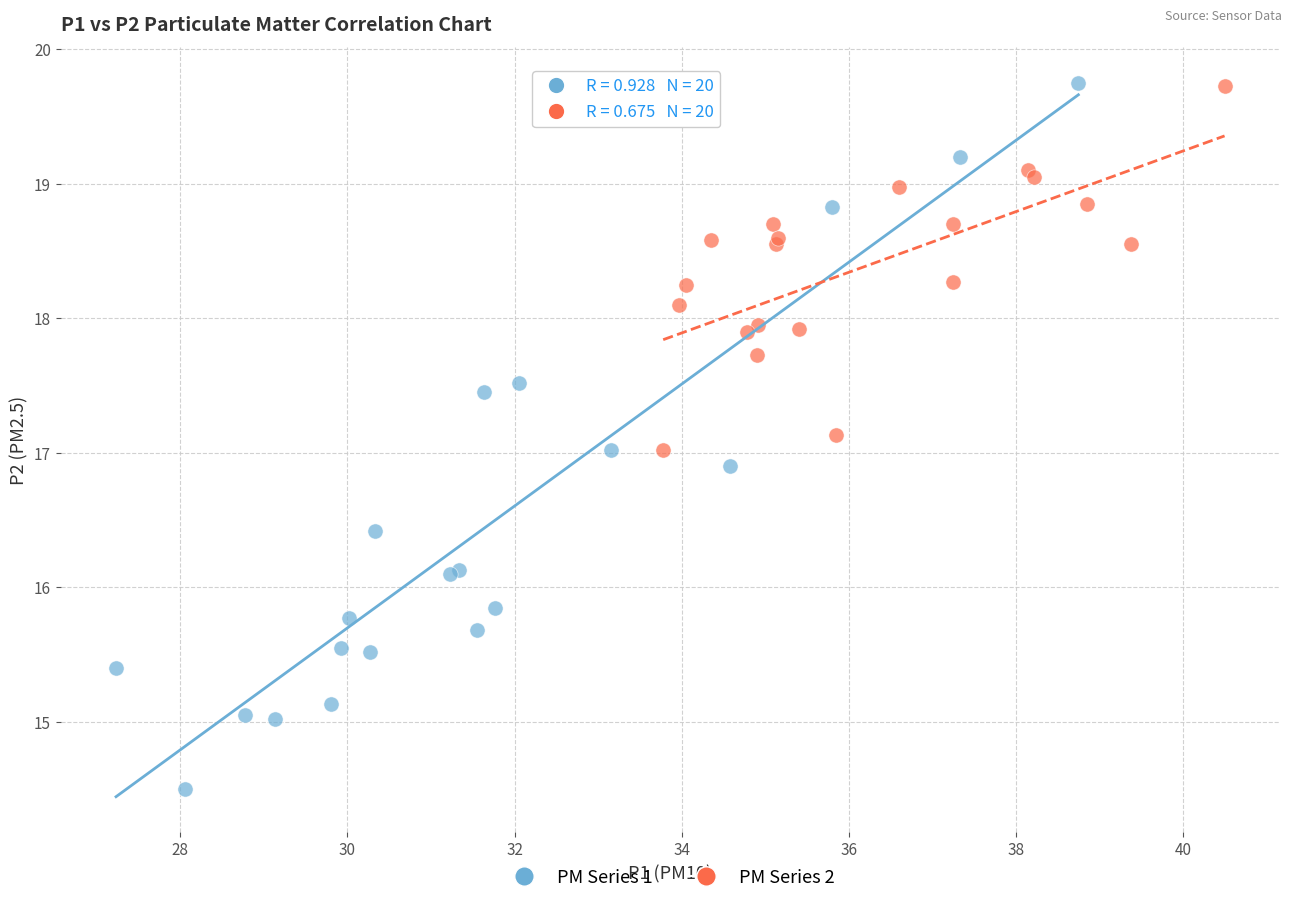

Which series reaches the minimum Y coordinate?

PM Series 1